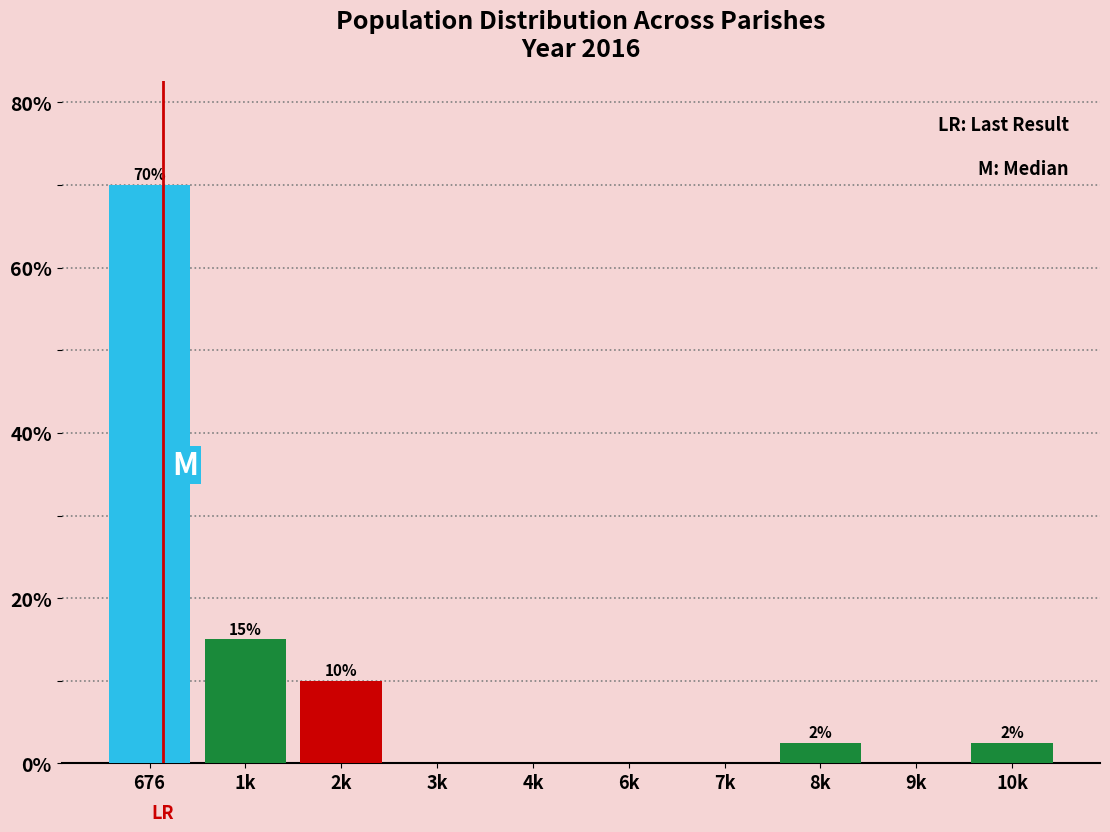

The value at 4k is 0.0. True or false?

True